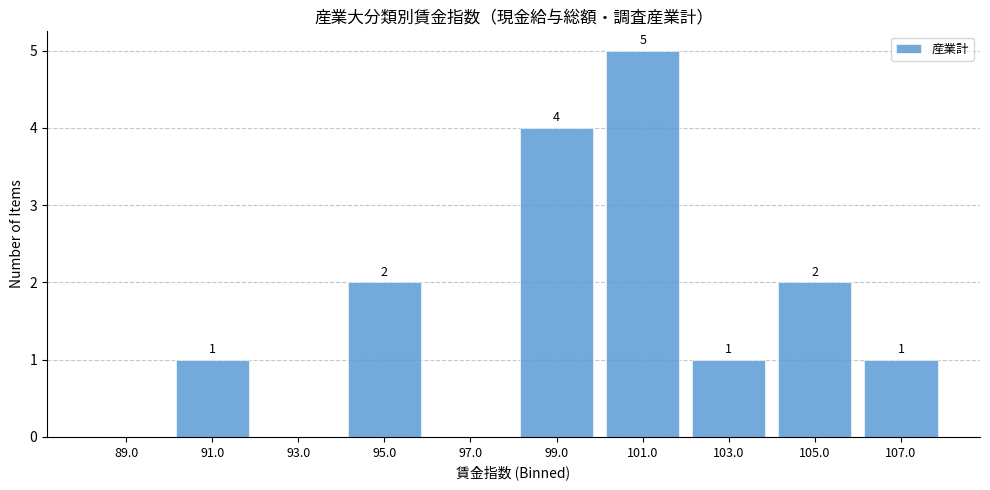

Which range on the x-axis has the tallest bar?

100 to 102